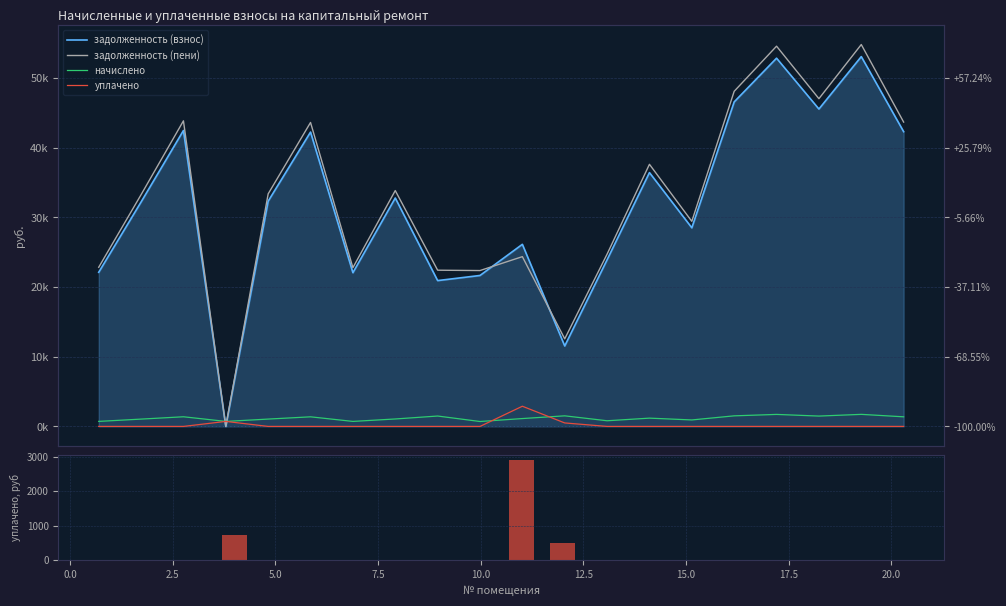

How many positive values does the задолженность (взнос) series have?

19